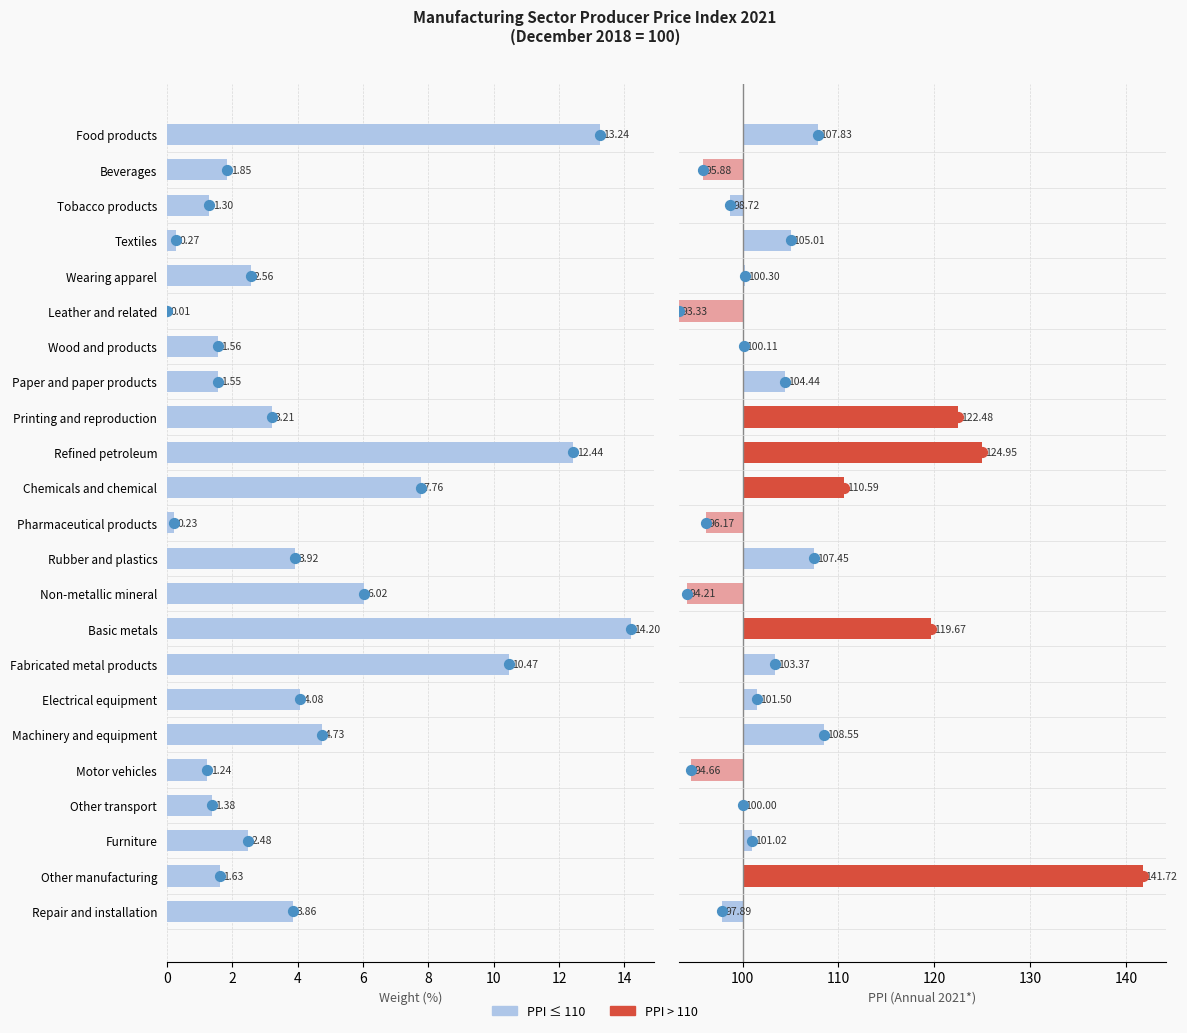

What is the total value across all series at Food products?

21.1